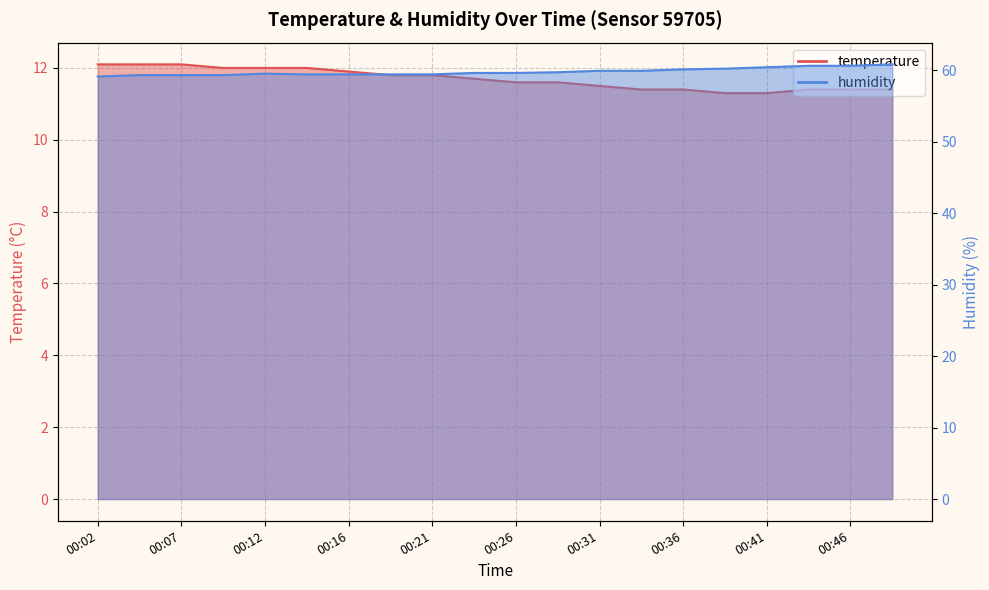

What is the greatest value displayed?

60.8